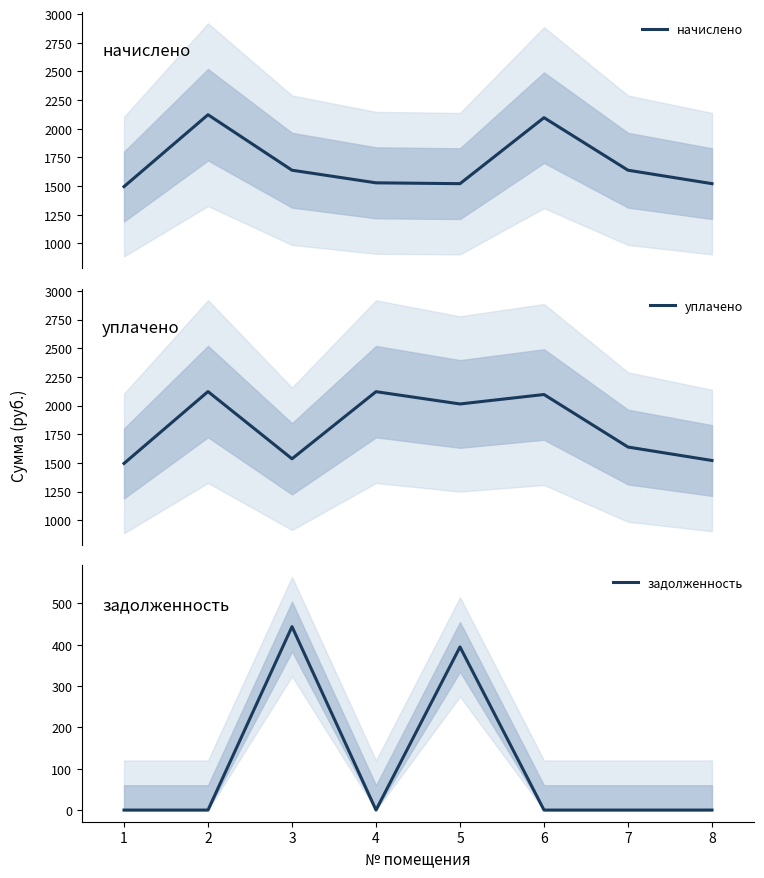

What is the value of the начислено point at the 4th from the left?

1528.7